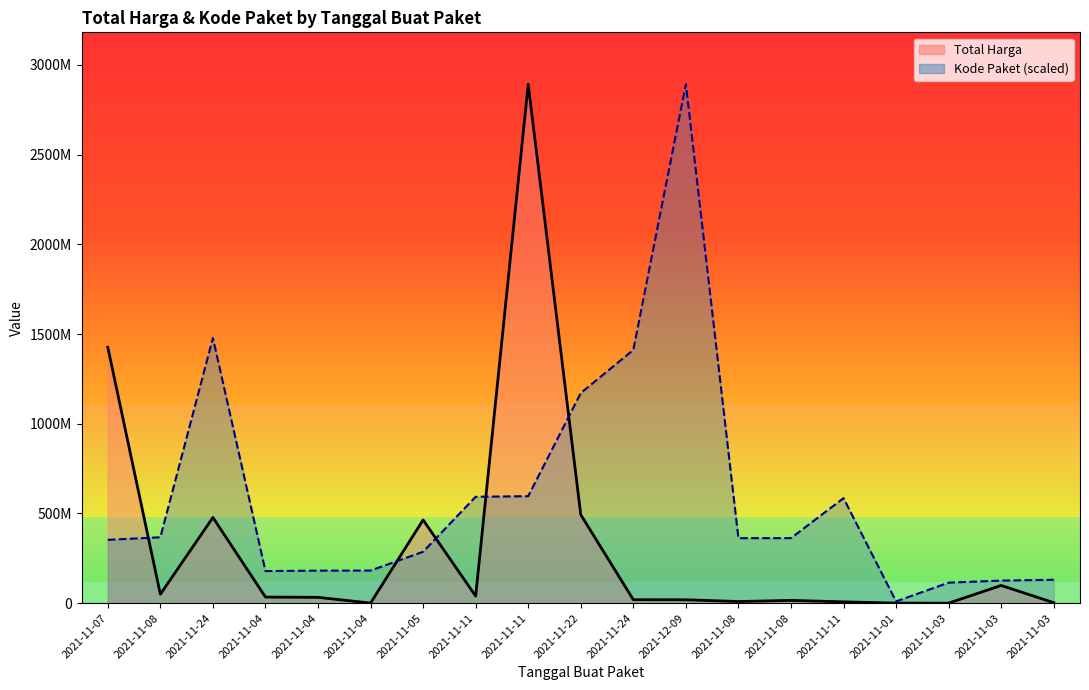

What is the highest value of the Total Harga series?

2892122000.0